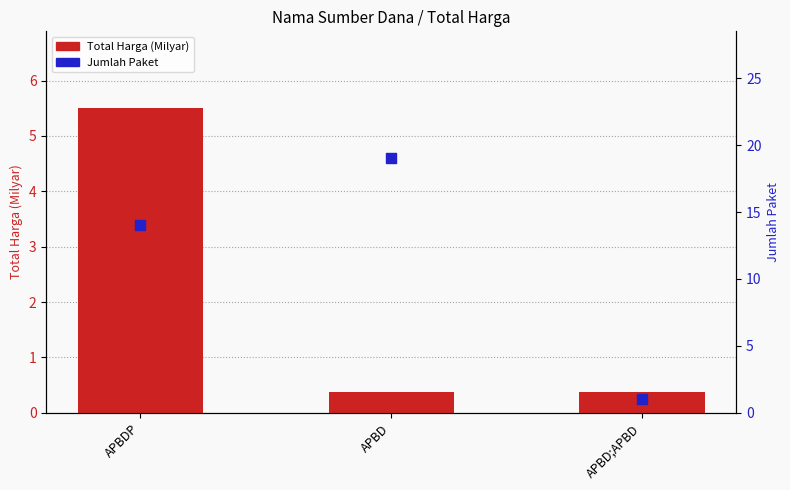

Which series reaches the minimum Y coordinate?

Total Harga (Milyar)